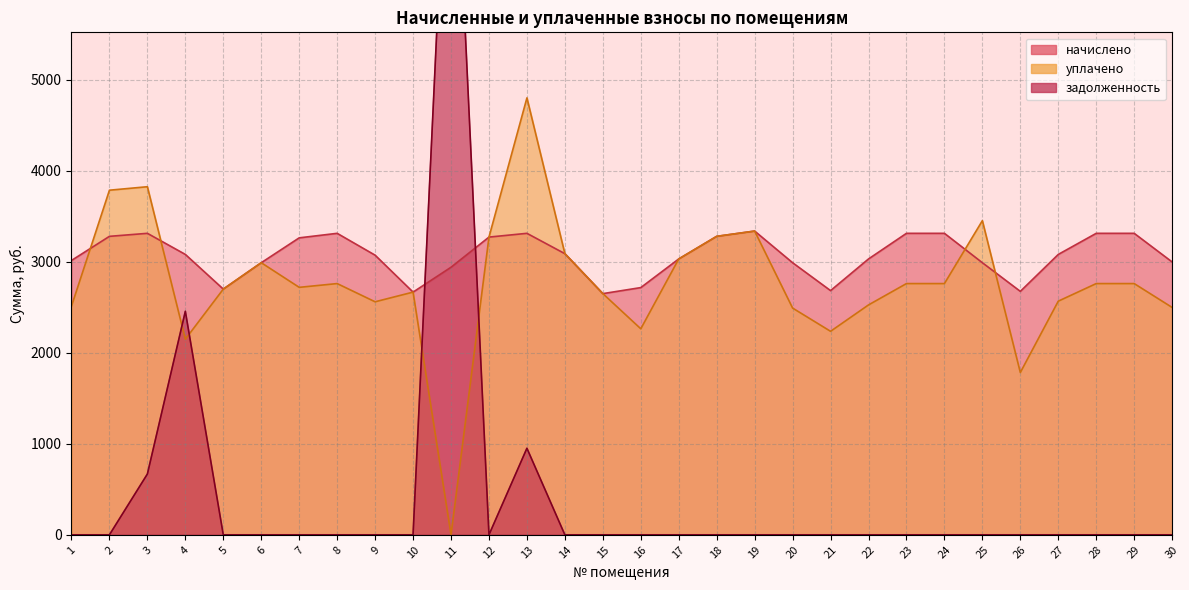

How many positive values does the задолженность series have?

4